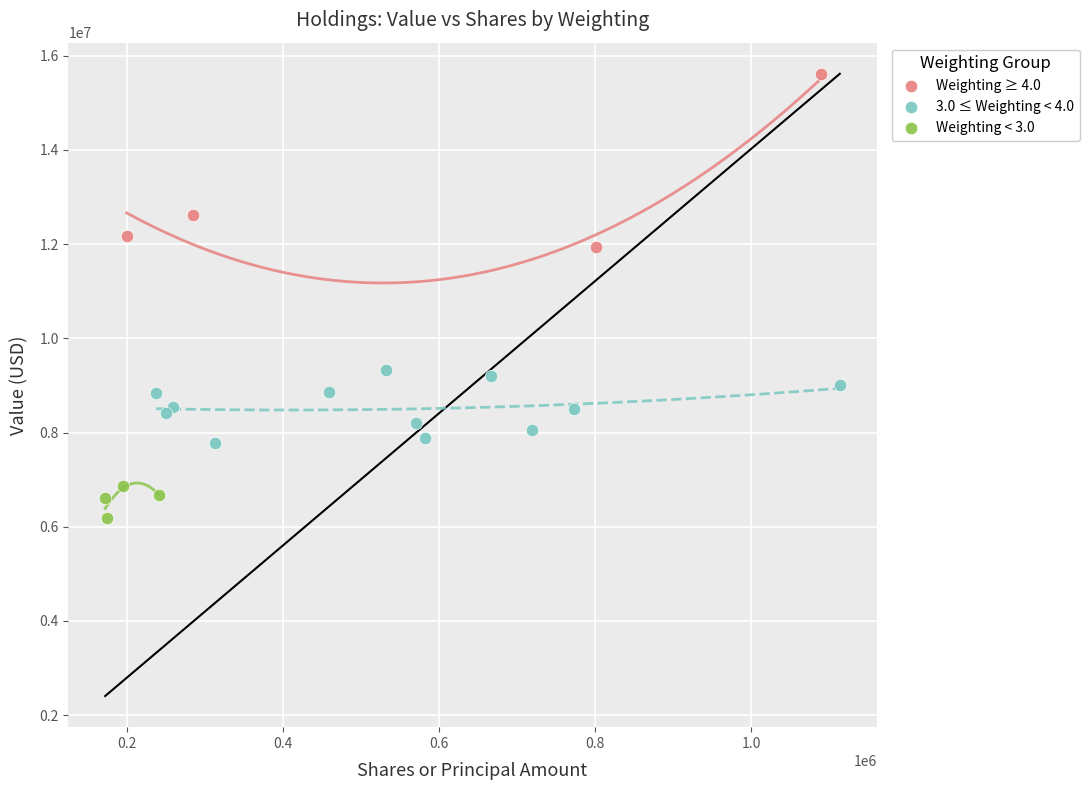

Which series has the largest Y range (max minus min)?

Weighting ≥ 4.0